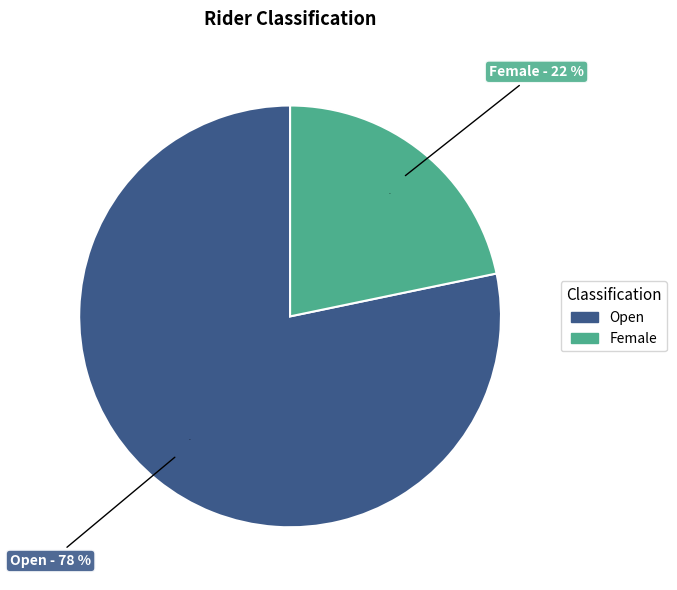

Which slice represents more than half of the pie?

Open